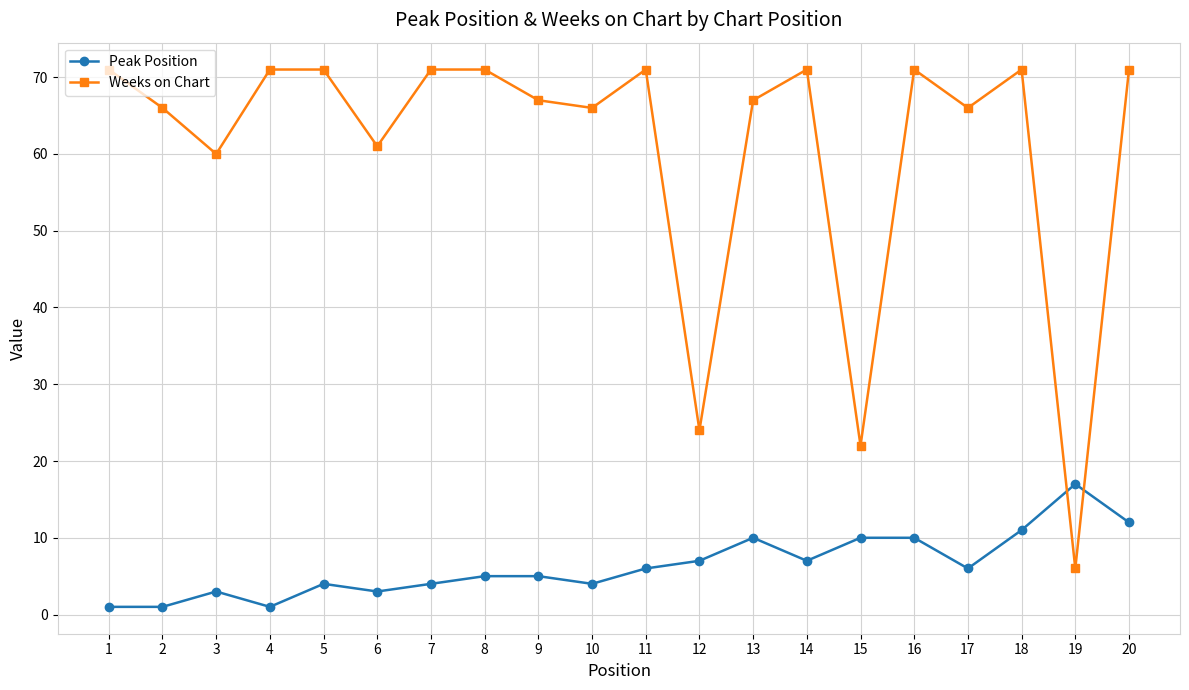

How many data points does each series have?

20